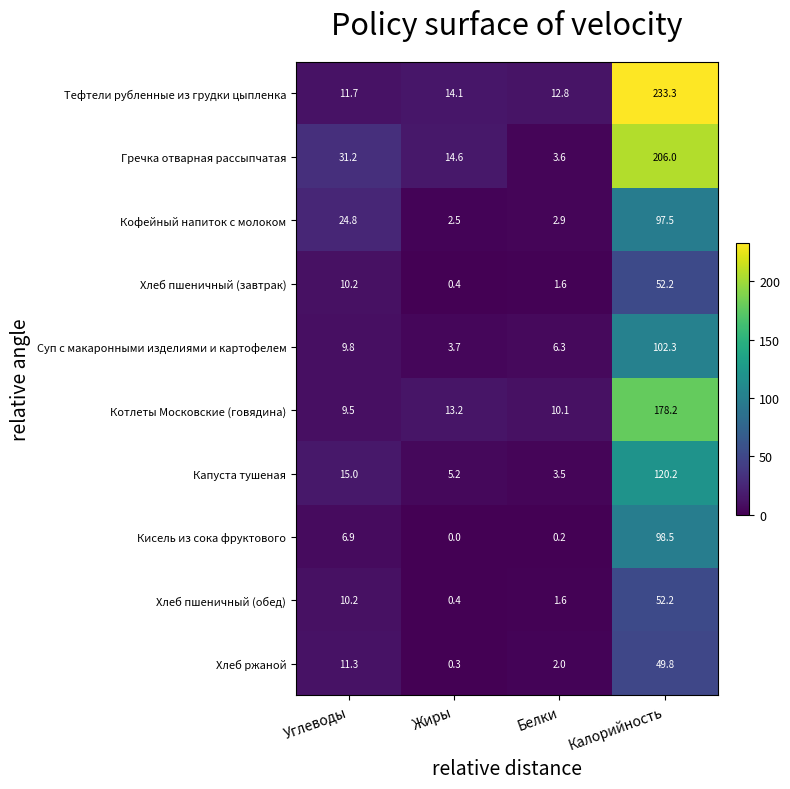

The value of Суп с макаронными изделиями и картофелем at Белки is 4.2. True or false?

False